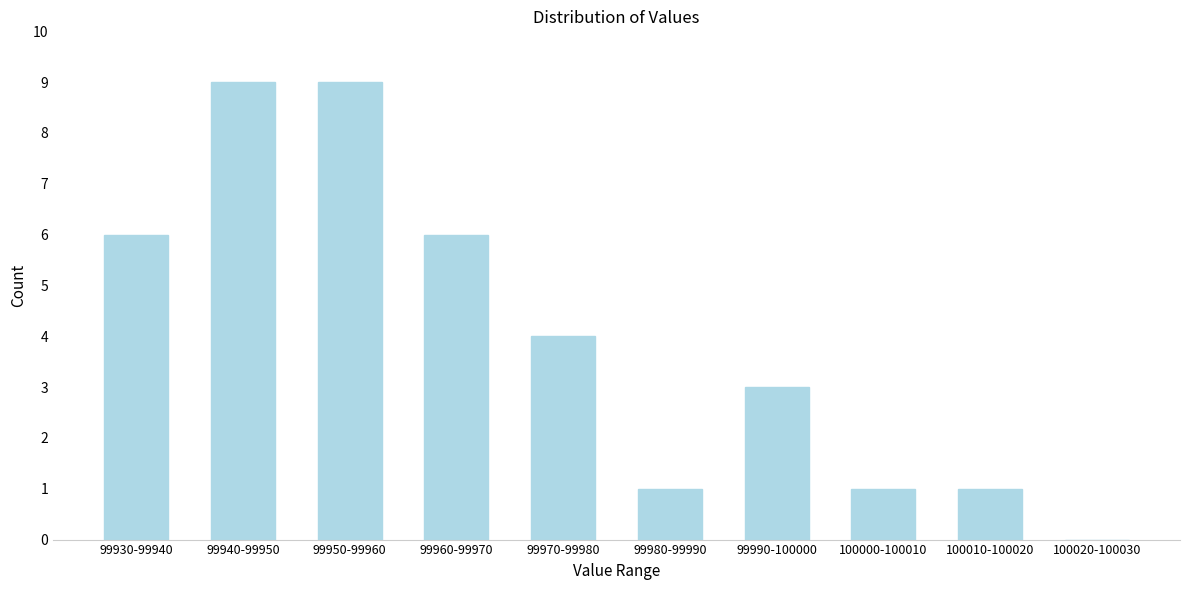

Reading right to left, list all the values displayed in this chart.

100020-100030=0	100010-100020=1	100000-100010=1	99990-100000=3	99980-99990=1	99970-99980=4	99960-99970=6	99950-99960=9	99940-99950=9	99930-99940=6